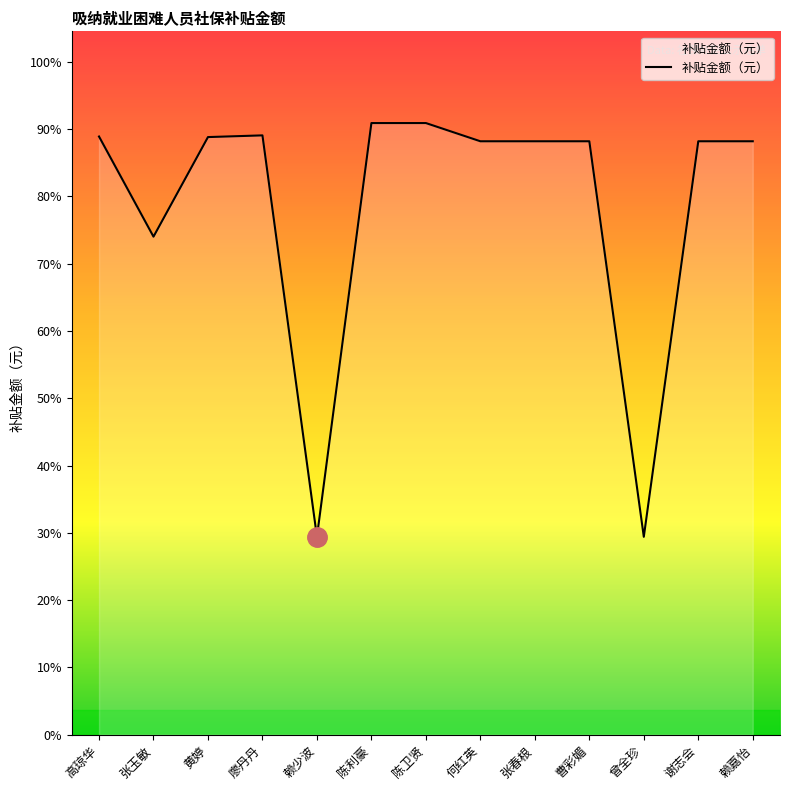

How many points are higher than both their immediate neighbors (excluding endpoints)?

1